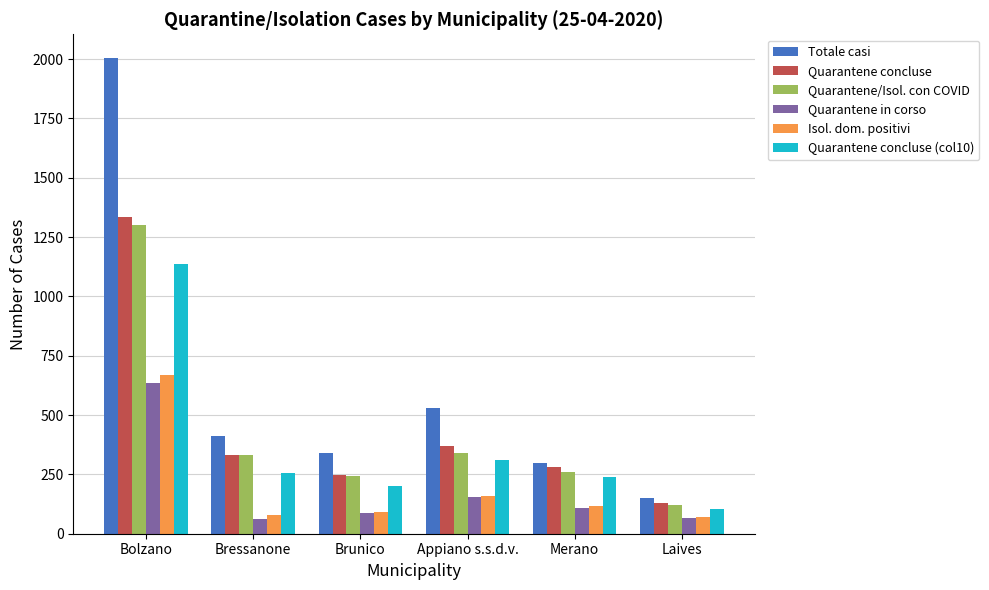

Read the Totale casi value at Brunico, to the nearest 10.

340